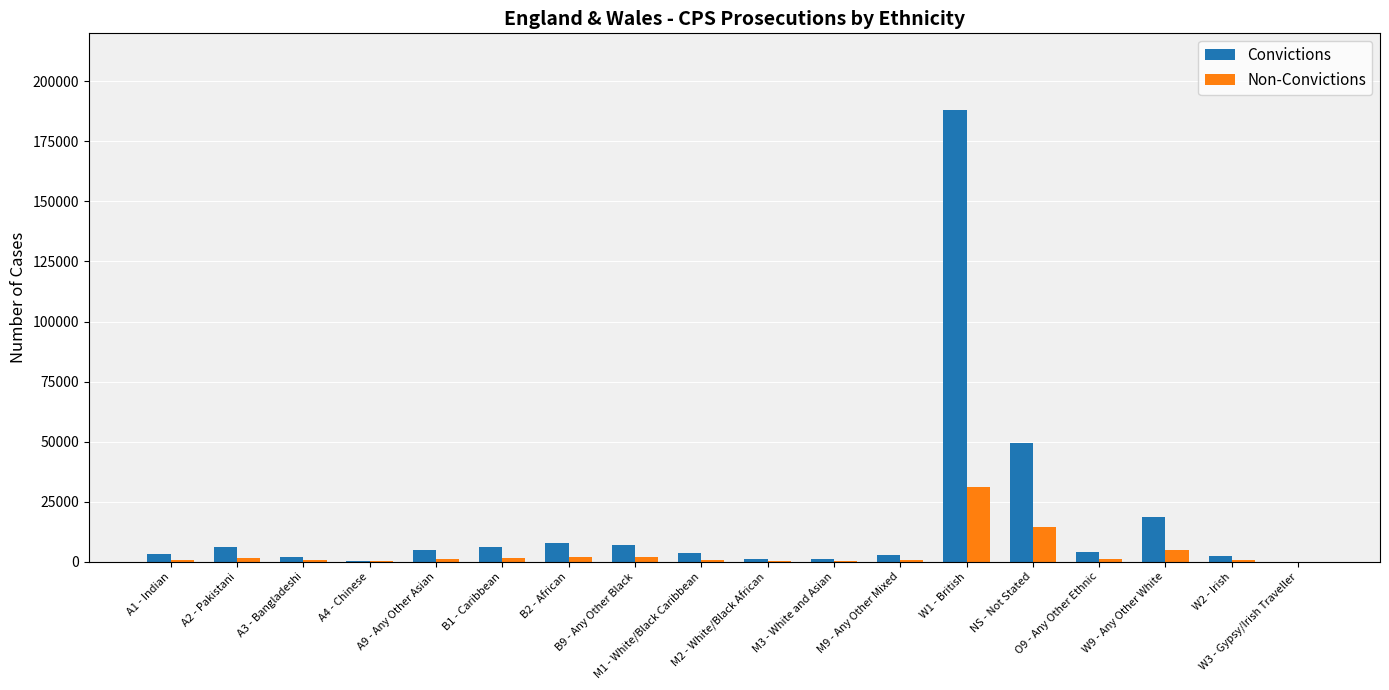

True or false: Non-Convictions has a value of 2071 at B2 - African.

True